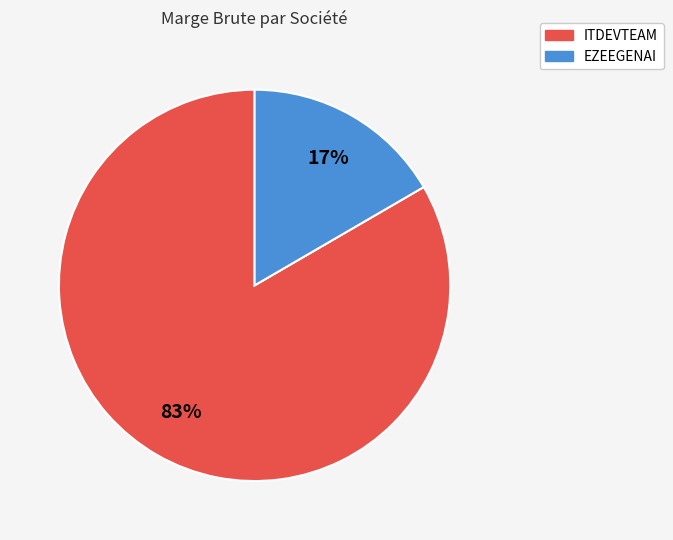

Which category has the biggest portion of the pie?

ITDEVTEAM